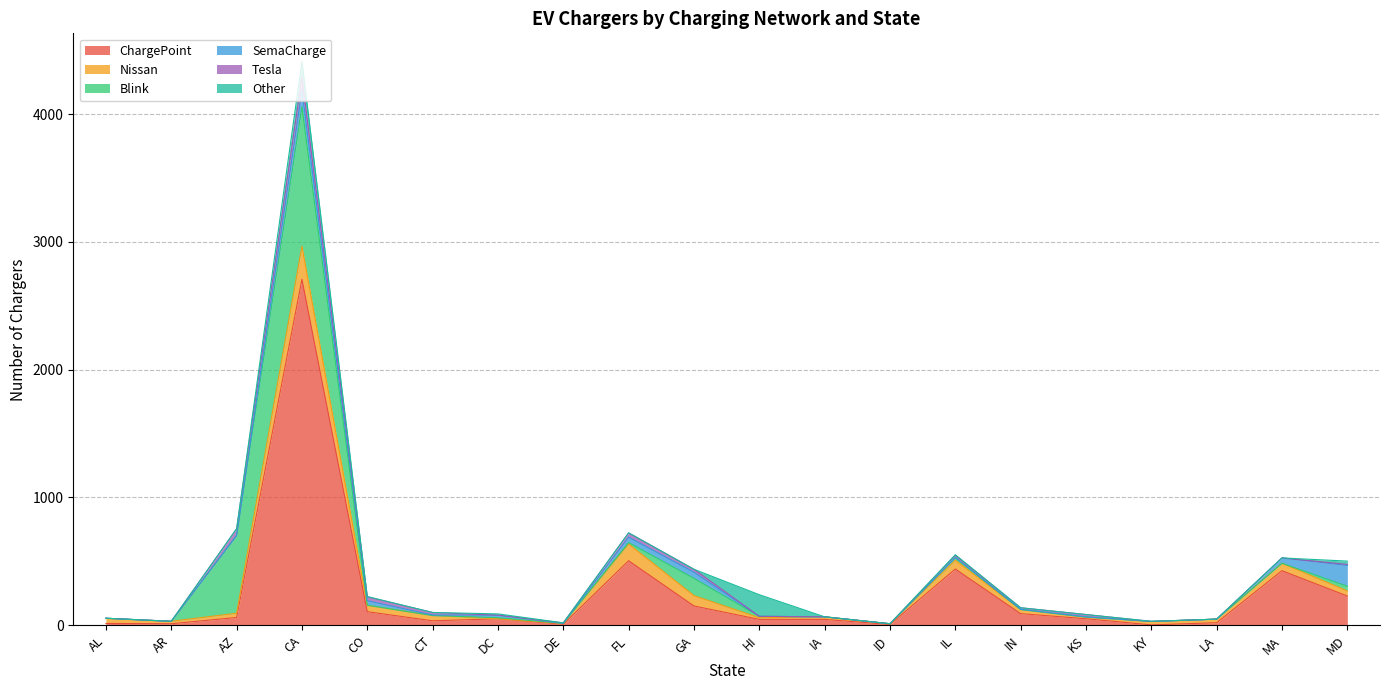

Reading right to left, extract all data points from this chart.

ChargePoint: 229	427	20	3	51	91	440	6	46	46	151	505	8	51	35	106	2707	61	12	14
Nissan: 40	58	28	26	12	31	69	6	20	13	81	131	6	0	41	50	259	33	19	39
Blink: 36	0	0	1	1	1	20	0	0	11	135	11	1	8	0	1	1091	606	0	2
SemaCharge: 163	42	0	0	2	2	1	0	0	0	48	42	0	20	4	35	129	2	0	0
Tesla: 8	0	0	0	18	12	18	0	0	0	23	34	4	0	20	30	102	52	0	0
Other: 26	0	0	1	0	0	4	0	0	169	0	0	0	10	0	3	123	2	0	0